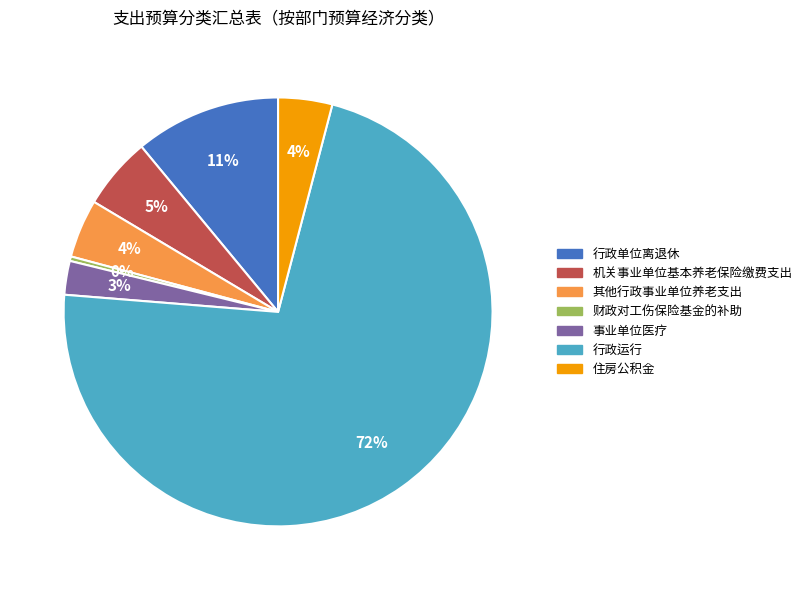

What is the largest slice in the pie chart?

行政运行